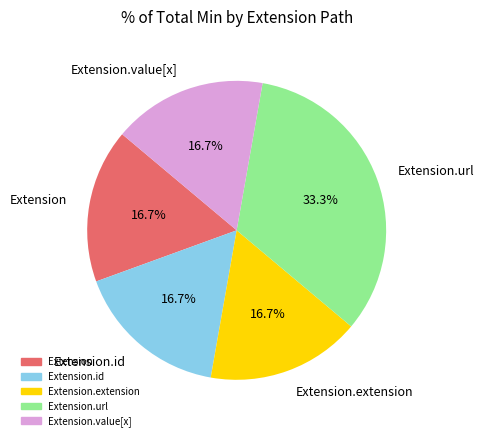

Between Extension.extension and Extension.url, which is larger?

Extension.url